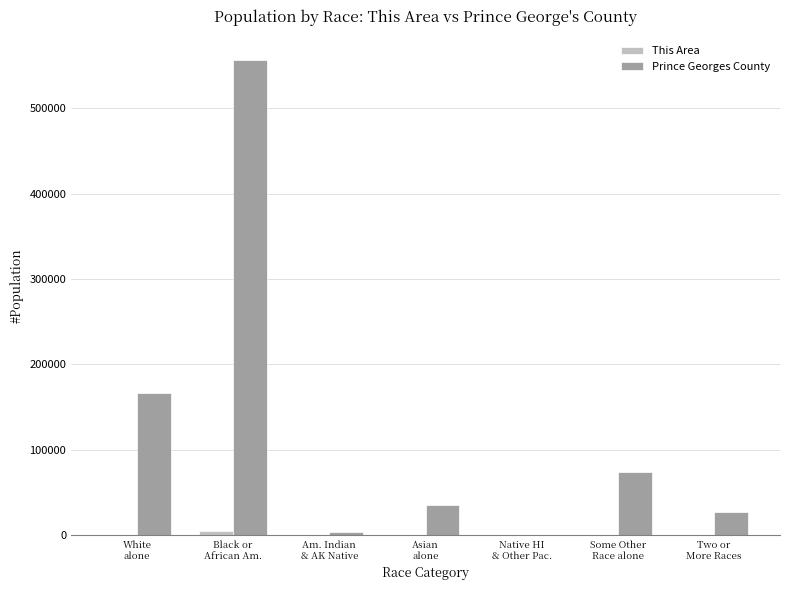

Which series has the largest total across all categories?

Prince Georges County